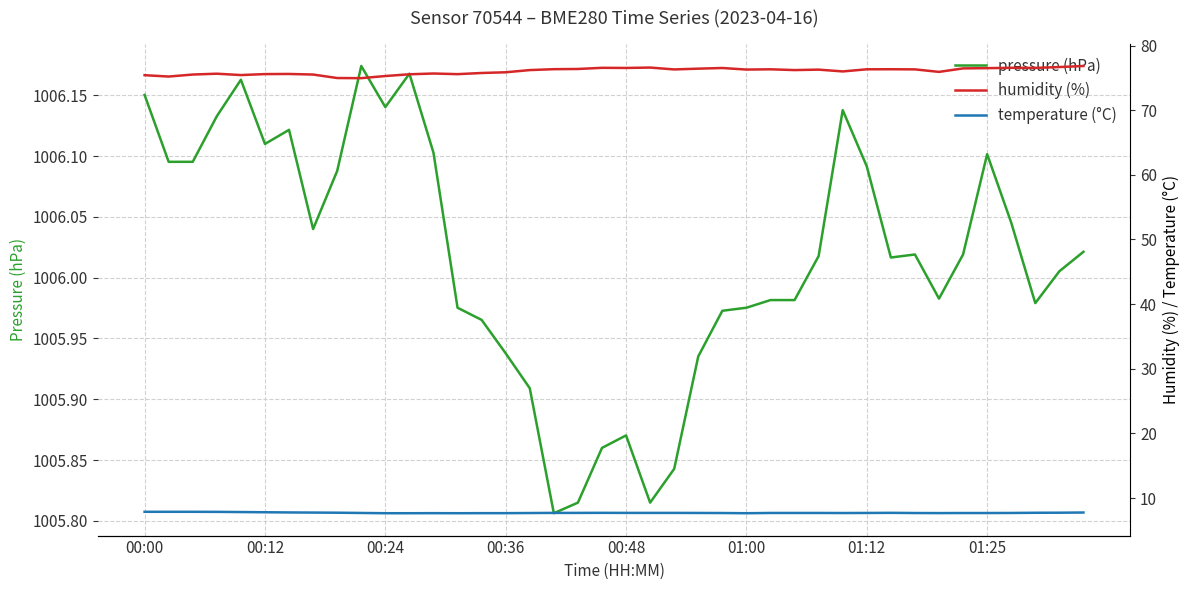

Where does the pressure (hPa) series first go above 1006?

00:00